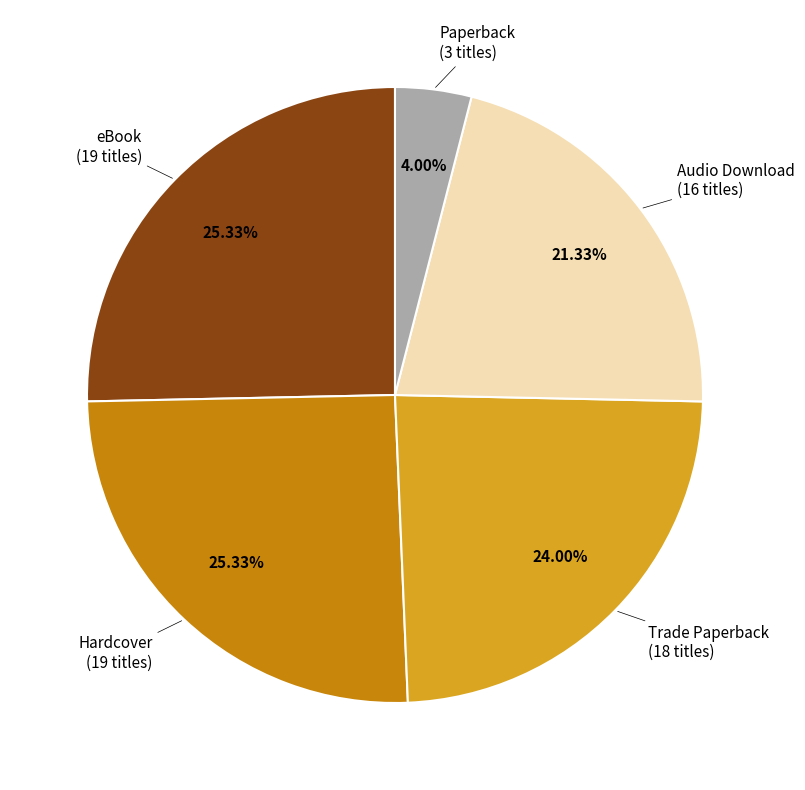

Is there any slice that represents more than half of the pie?

No